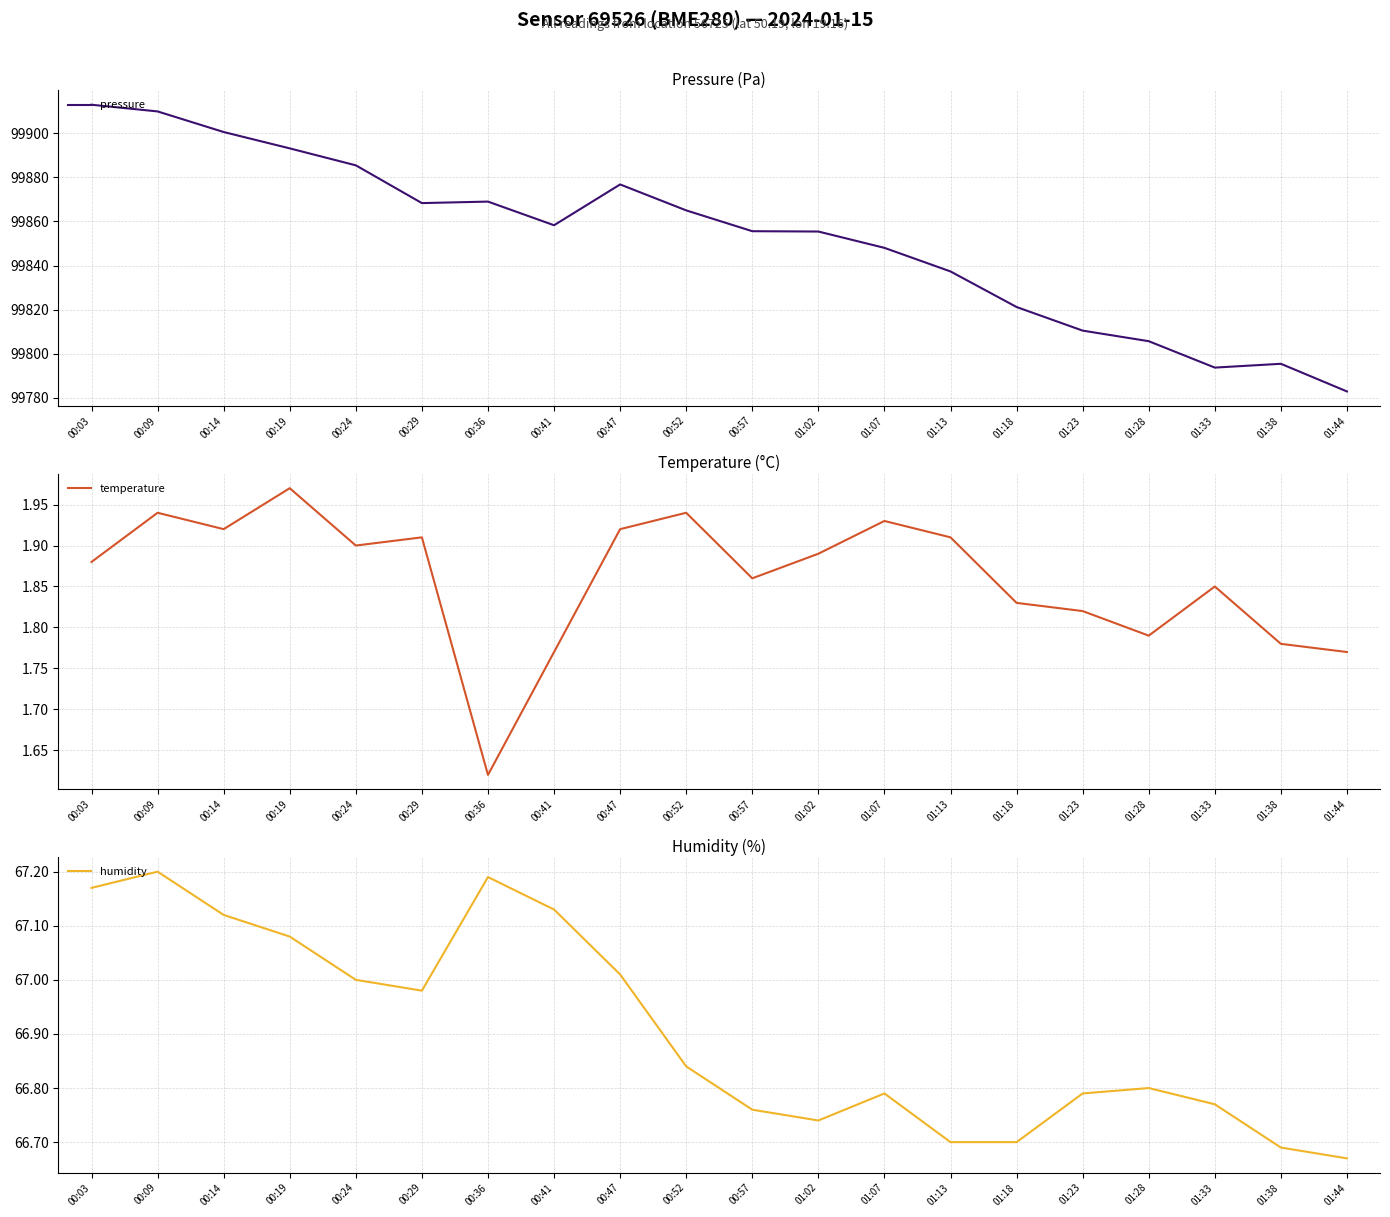

What is the label of the 17th point from the left?

01:28